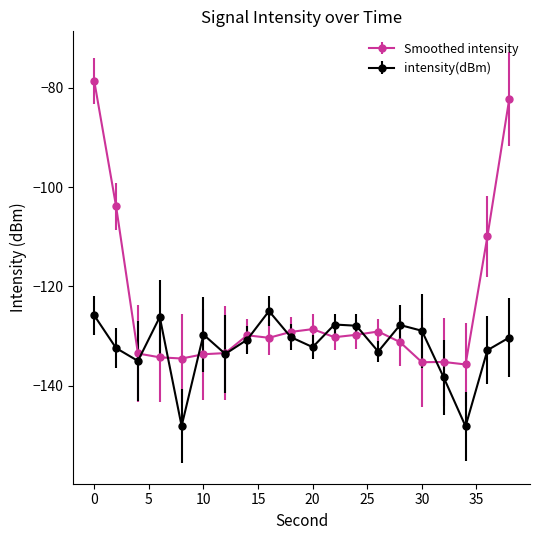

In intensity(dBm), how many points are lower than both neighbors (excluding endpoints)?

6